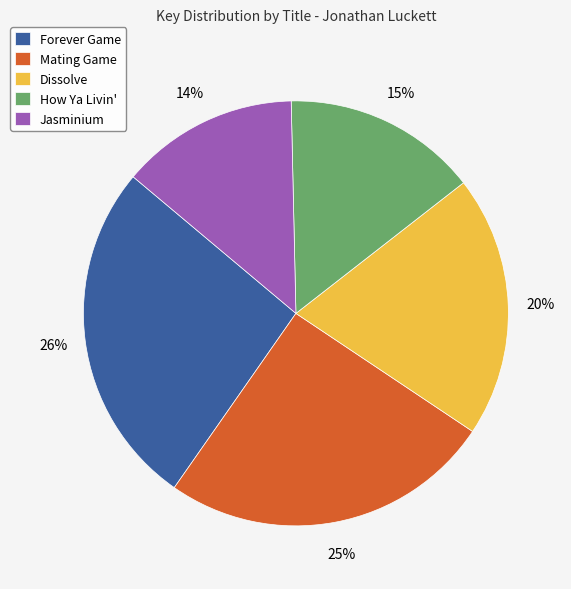

Which has a higher value, Forever Game or Dissolve?

Forever Game